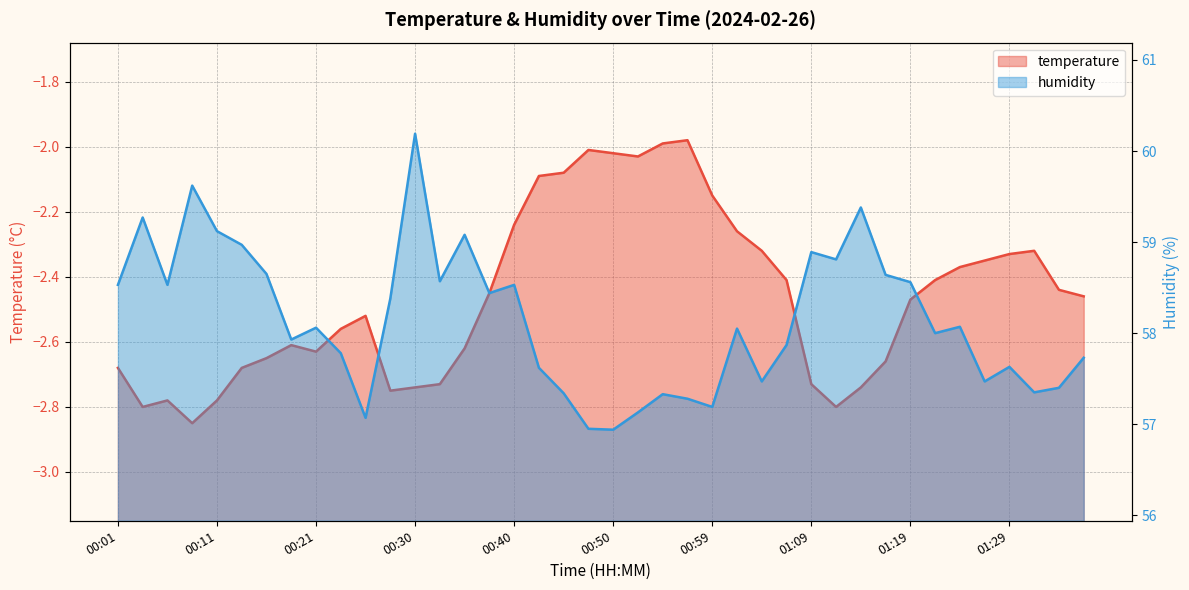

At which label does humidity reach its peak?

00:30